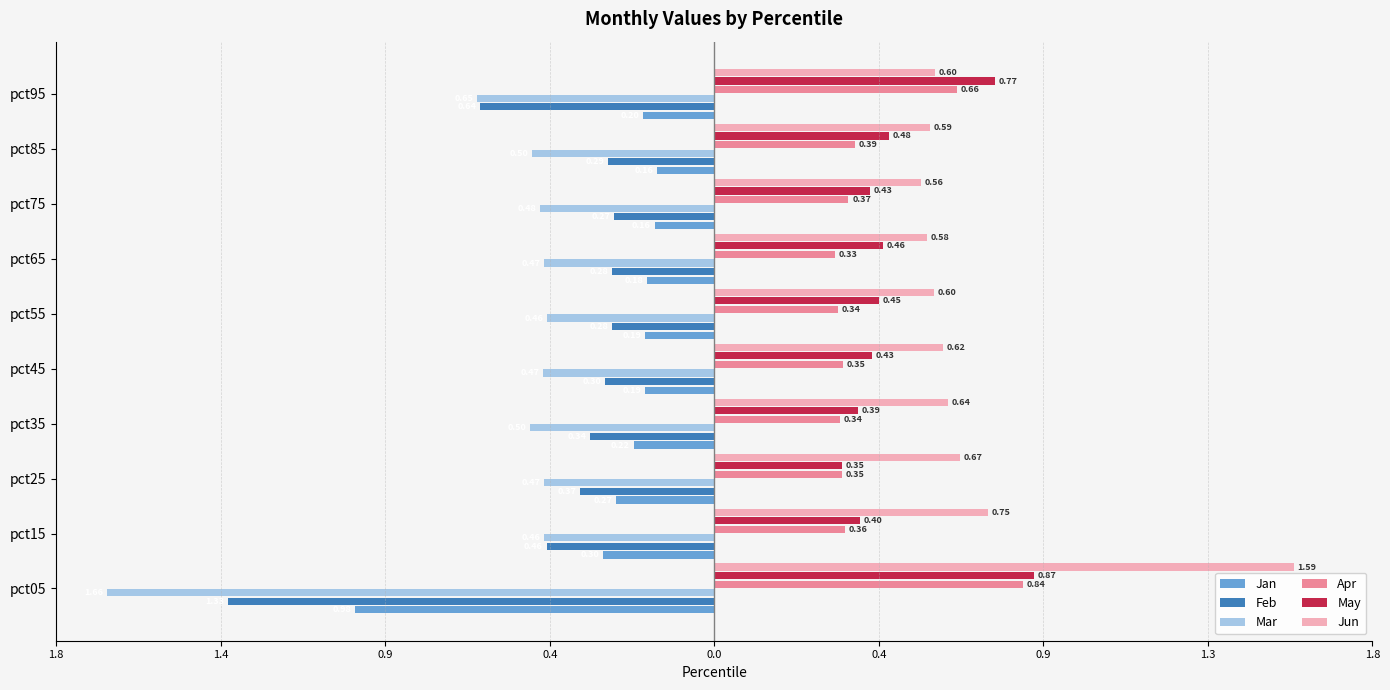

Count the Apr values in the range 0 to 1.

10